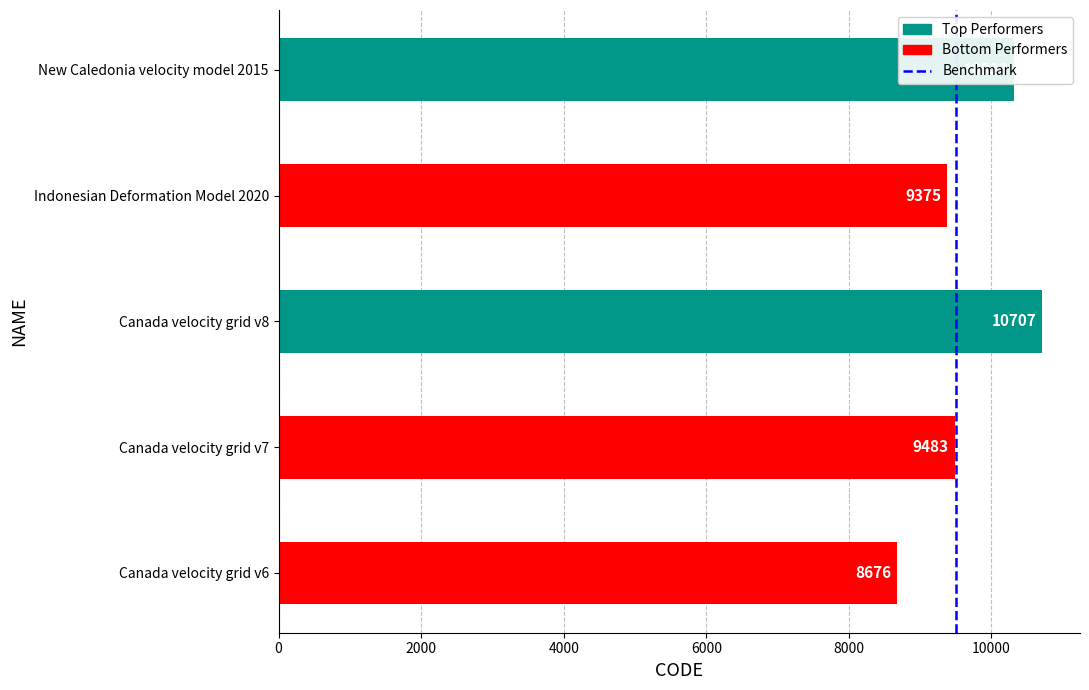

Approximately how many times larger is the value at Canada velocity grid v7 compared to Indonesian Deformation Model 2020?

1.0